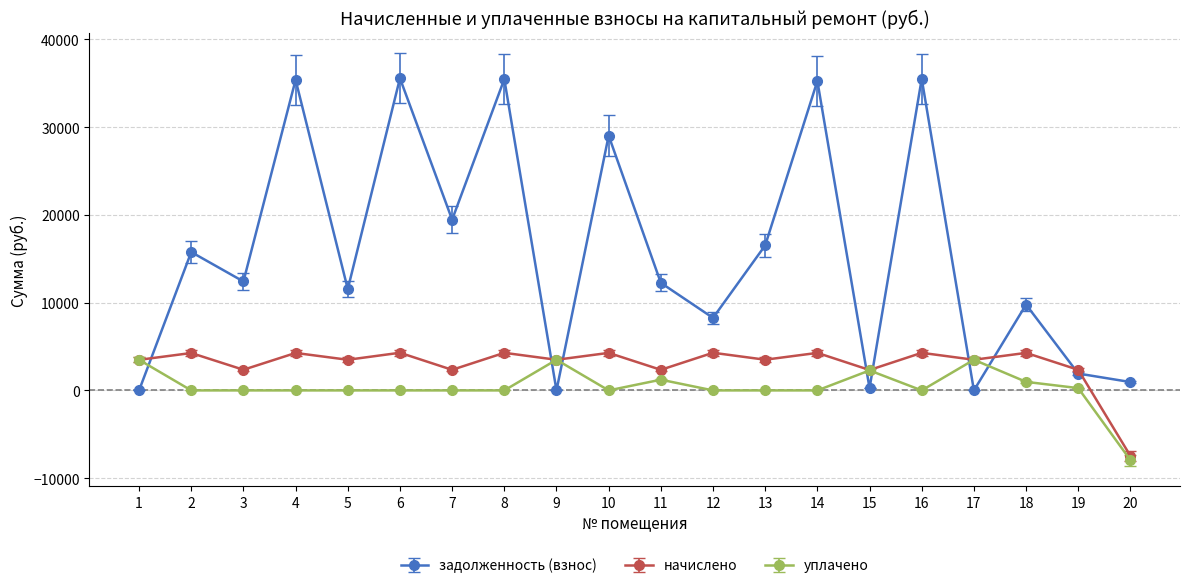

What is the total value across all series at 9?

6985.0